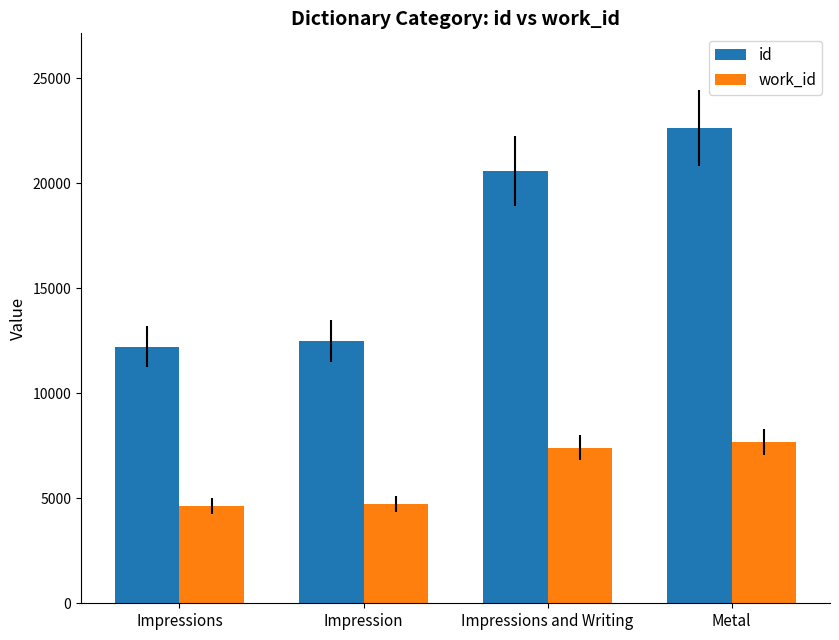

The value of work_id at Metal is 3158. True or false?

False